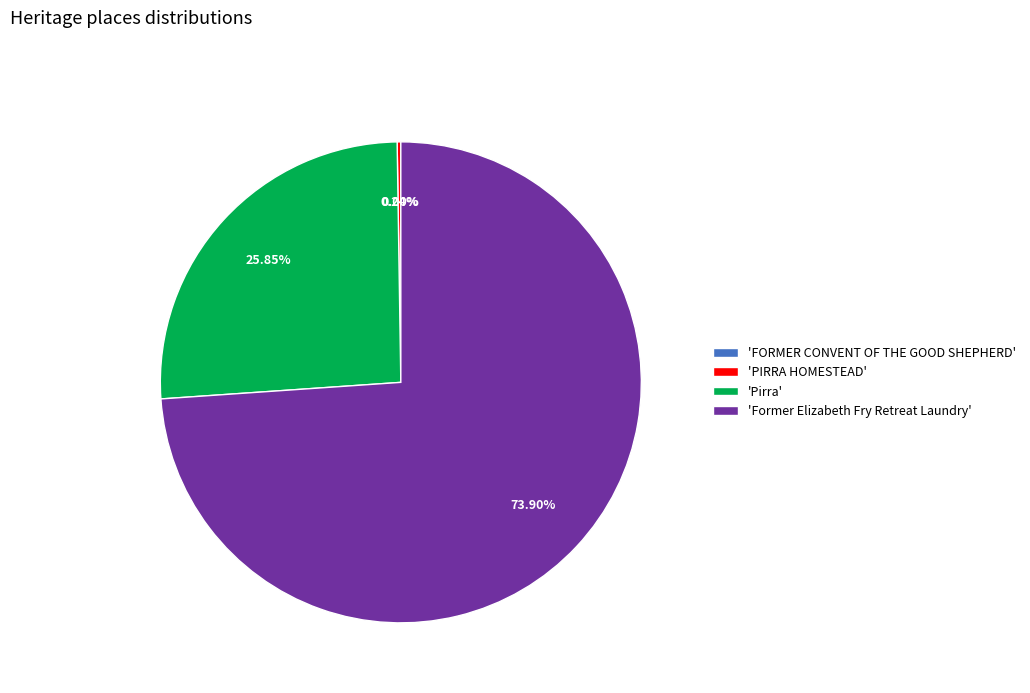

Which category has the biggest portion of the pie?

'Former Elizabeth Fry Retreat Laundry'